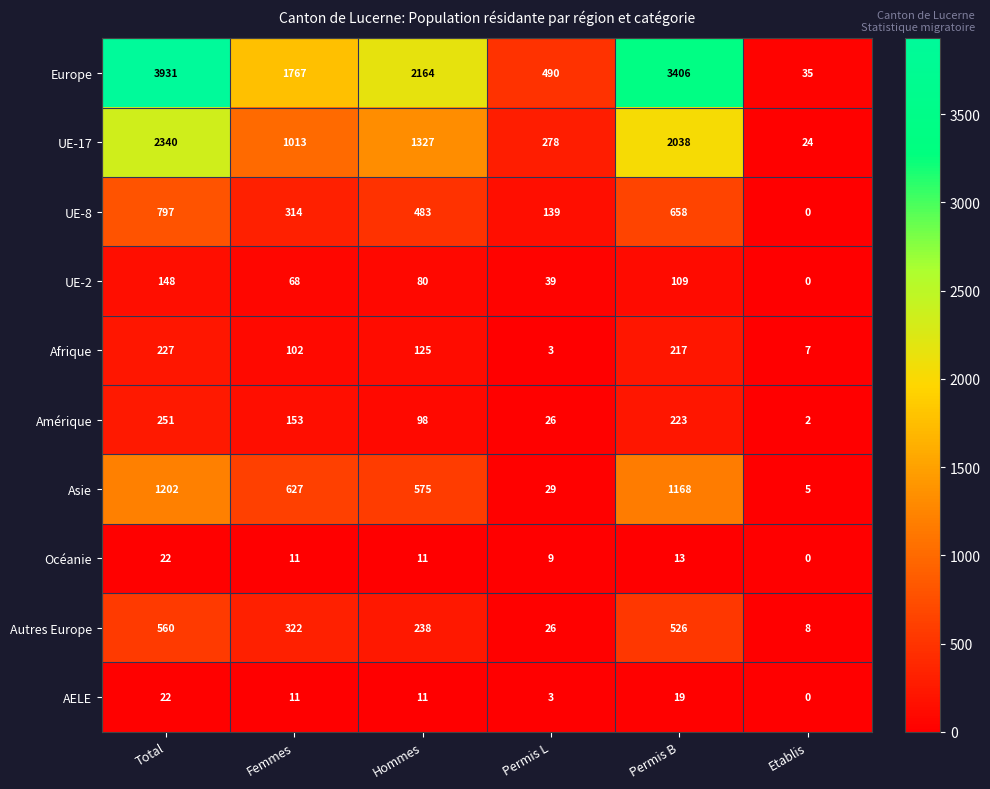

True or false: Amérique has a value of 203 at Femmes.

False